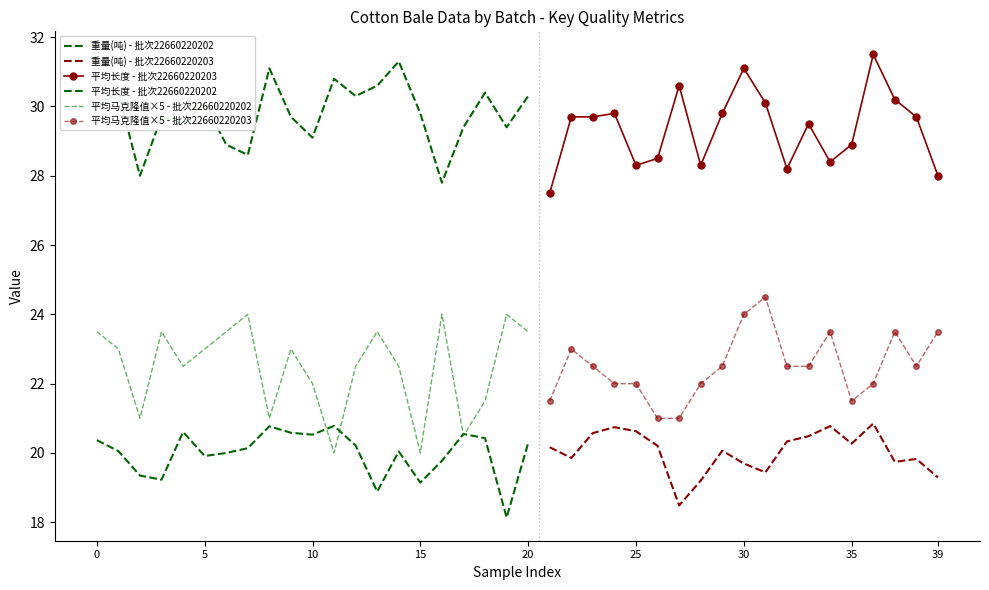

Count the 平均马克隆值 values in the range 4 to 5.

40